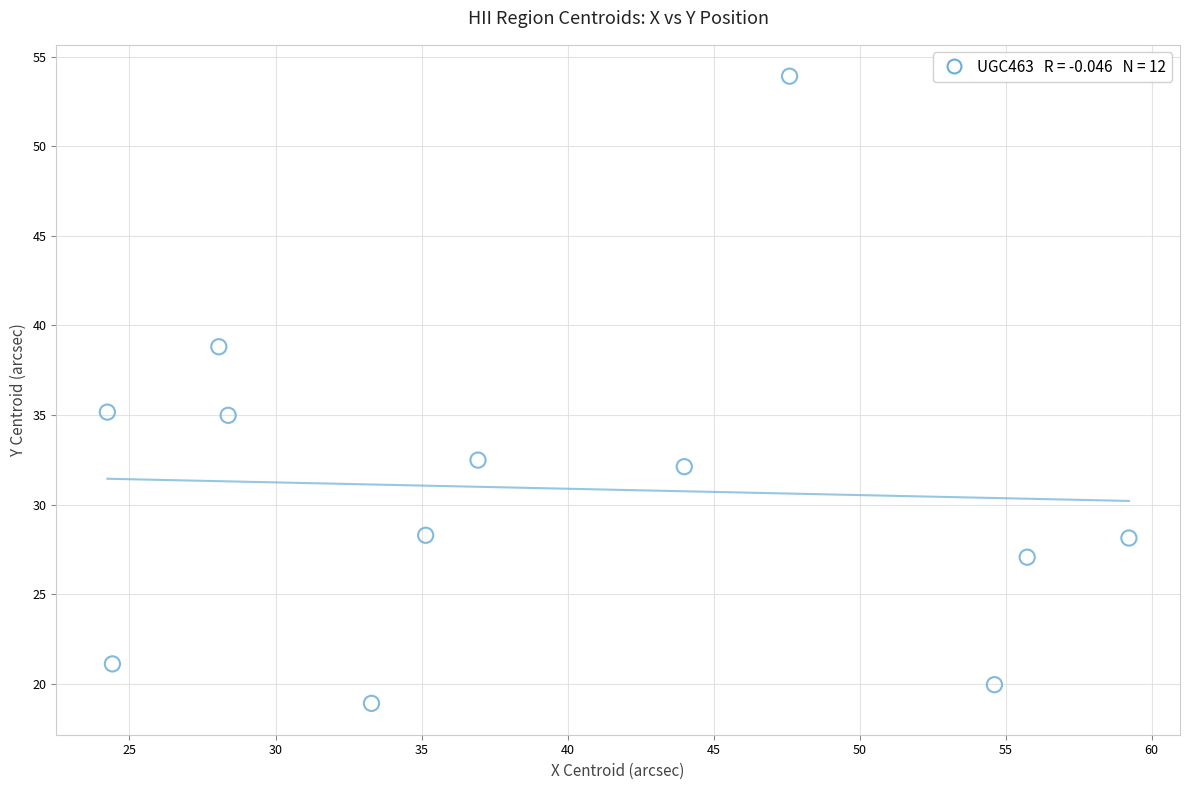

What is the range of Y values (max minus min)?

35.0